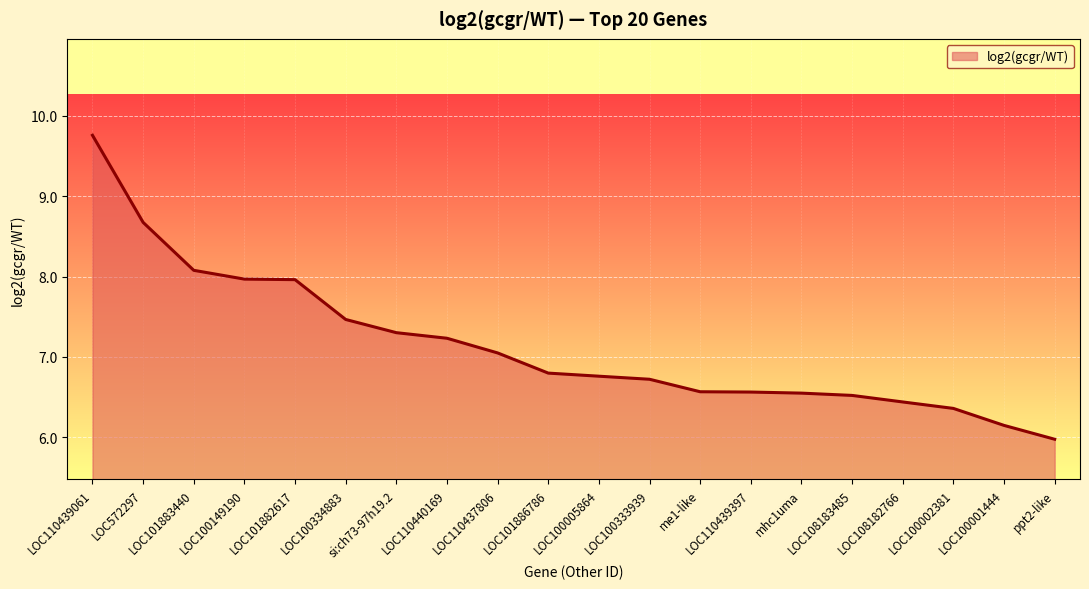

What position from the right is ppt2-like?

1